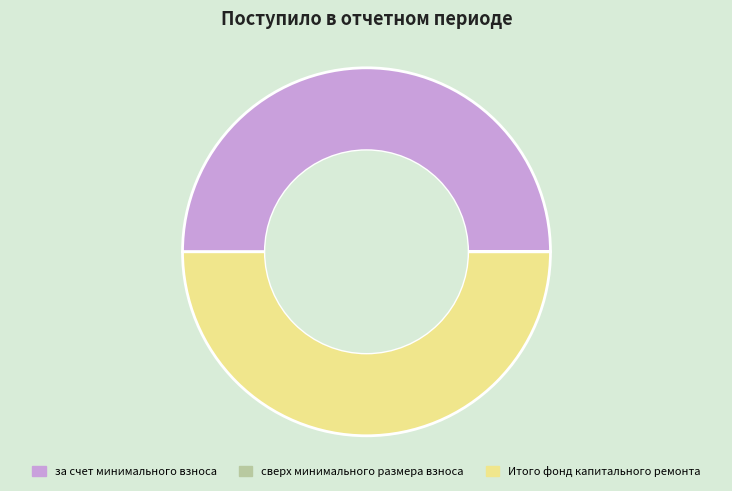

What is the ratio of the value at Итого фонд капитального ремонта to the value at за счет минимального взноса?

1.0